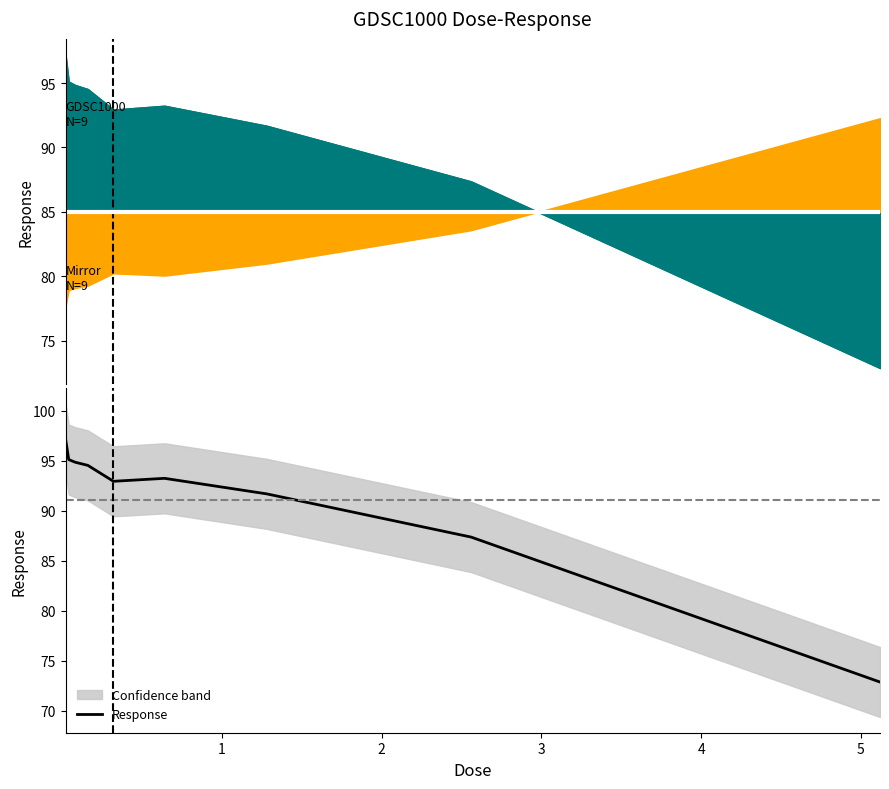

What is the sum of all values?

819.8